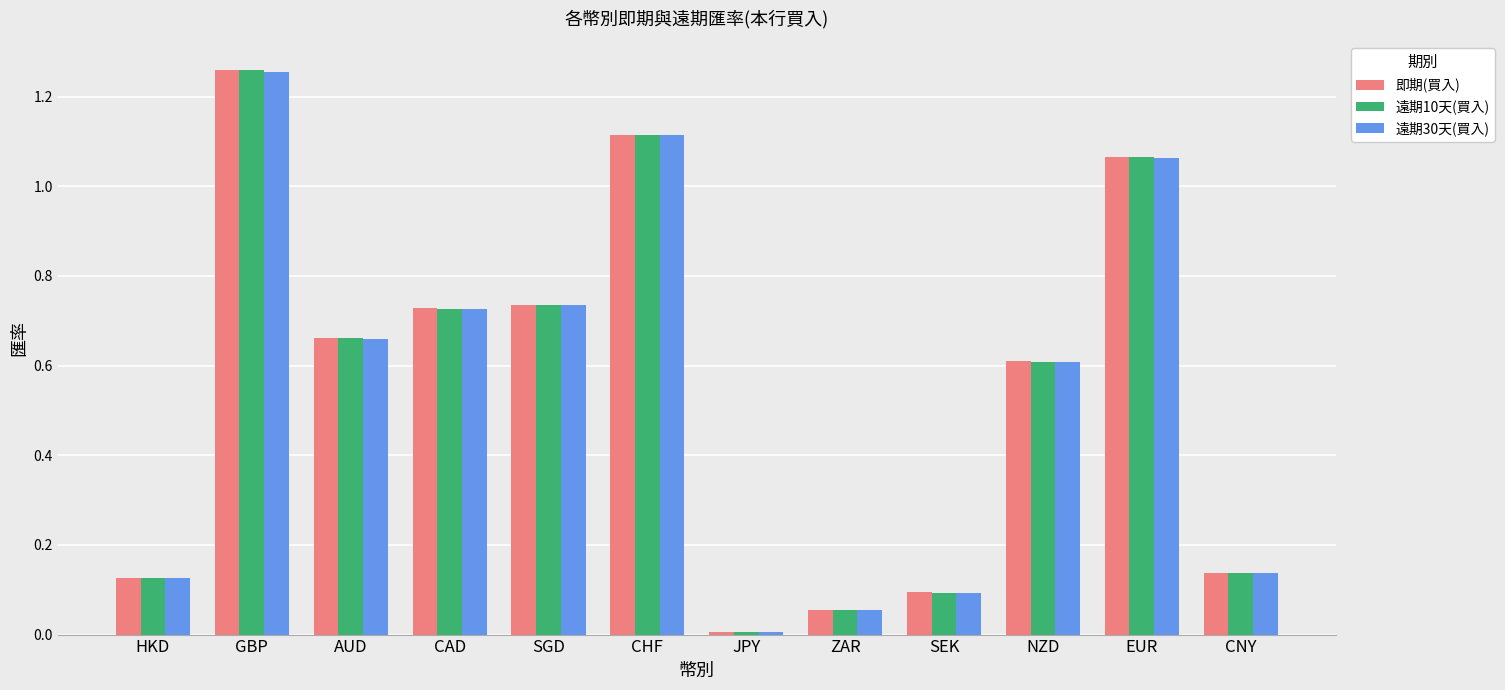

What is the approximate value of 遠期30天(買入) at NZD?

0.6